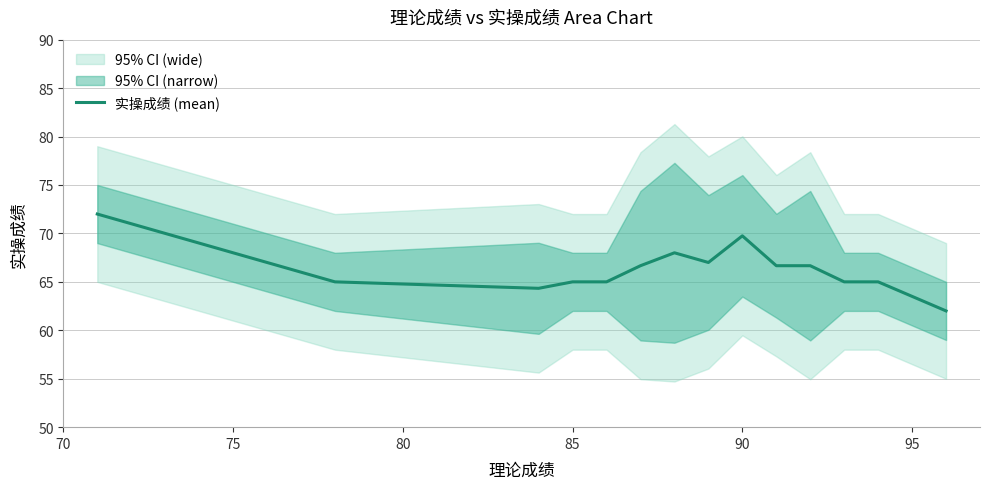

What is the highest value of the 实操成绩 (mean) series?

72.0